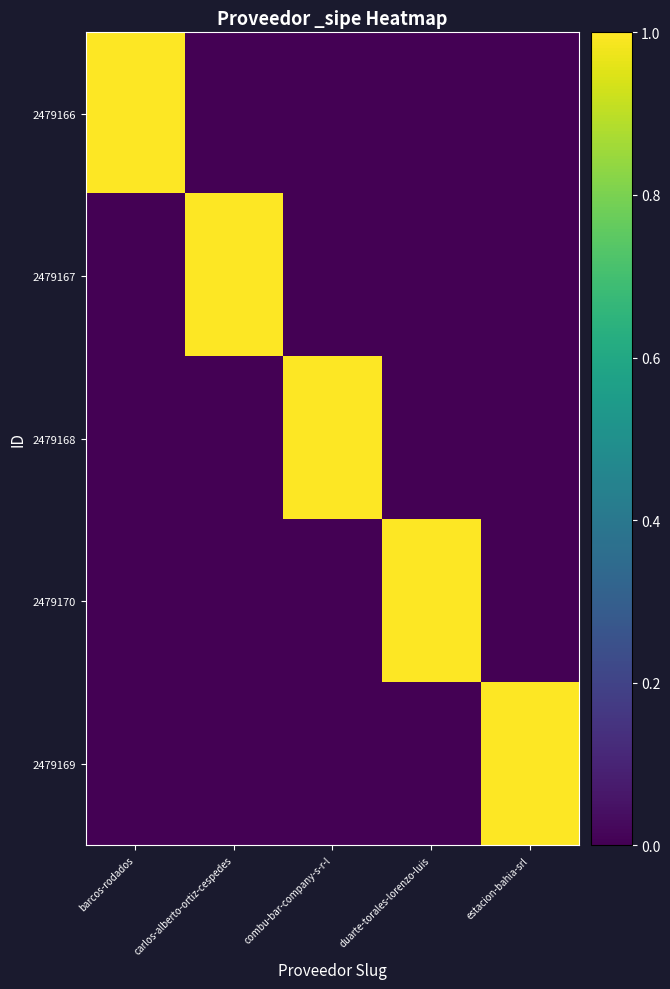

Which series has the largest total across all categories?

2479166